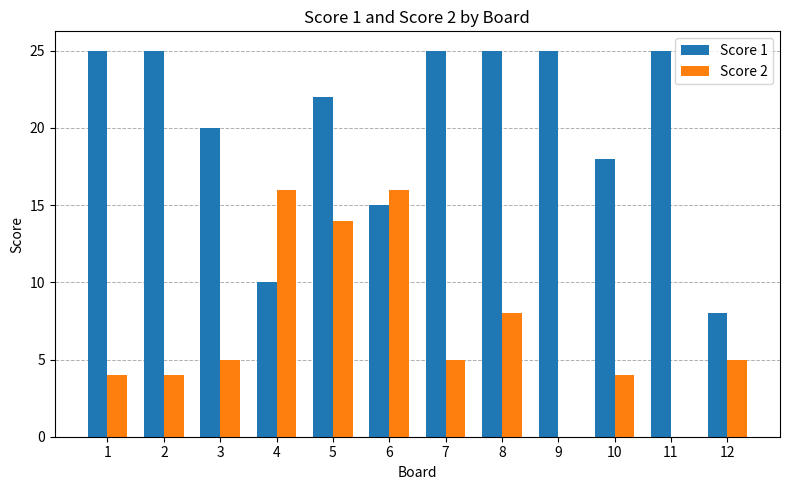

How many categories are shown in the chart?

12